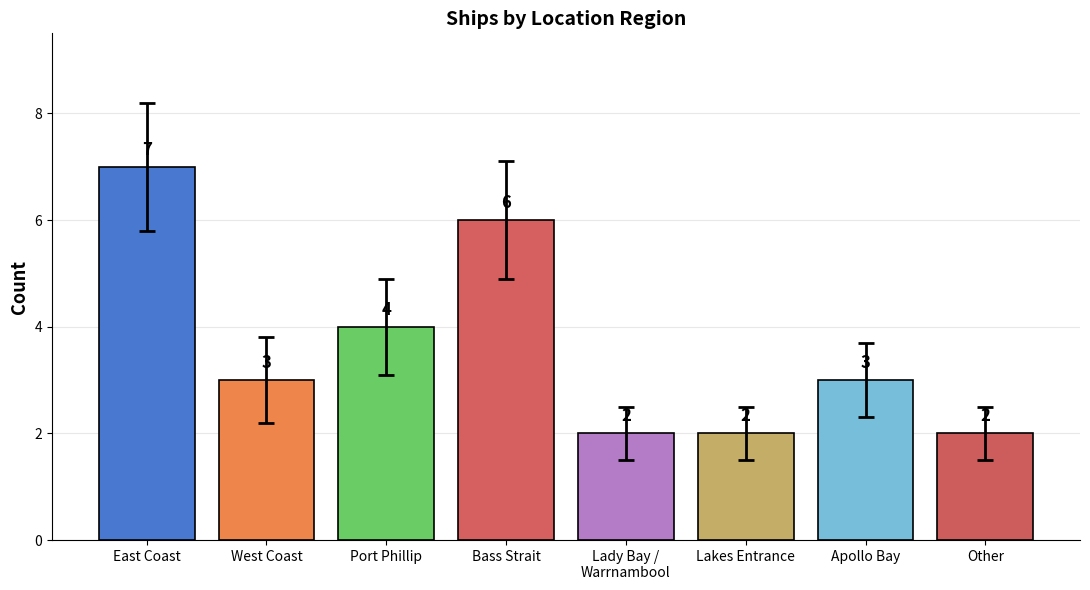

What is the greatest value displayed?

7